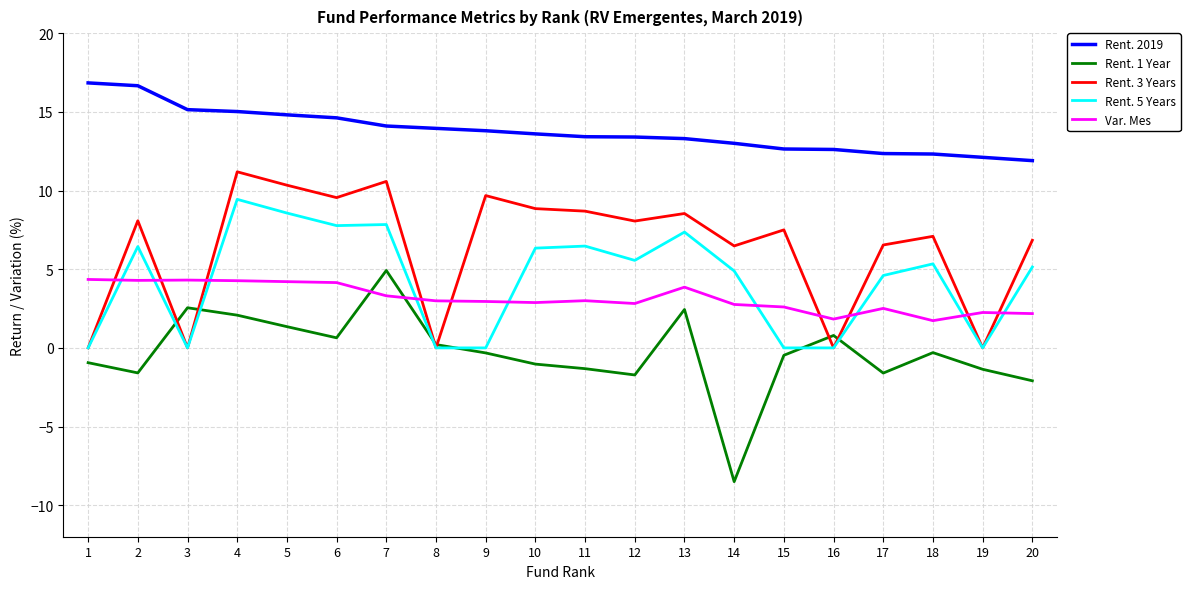

What are all the series names shown in the legend?

Rent. 2019, Rent. 1 Year, Rent. 3 Years, Rent. 5 Years, Var. Mes